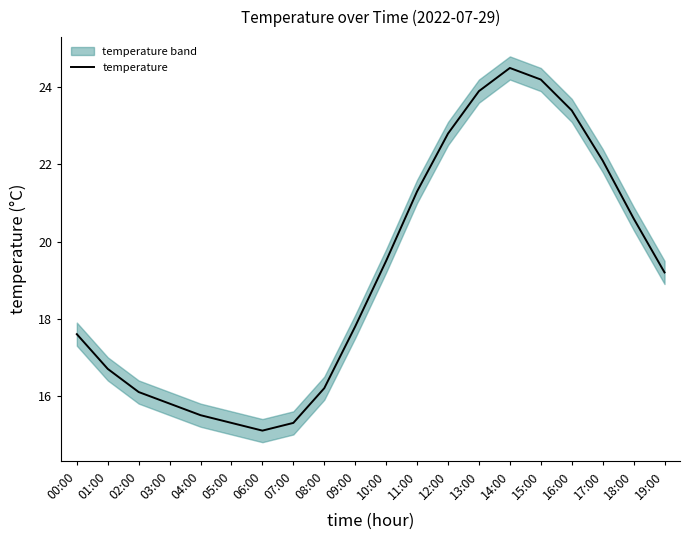

What is the label of the 18th point from the right?

02:00